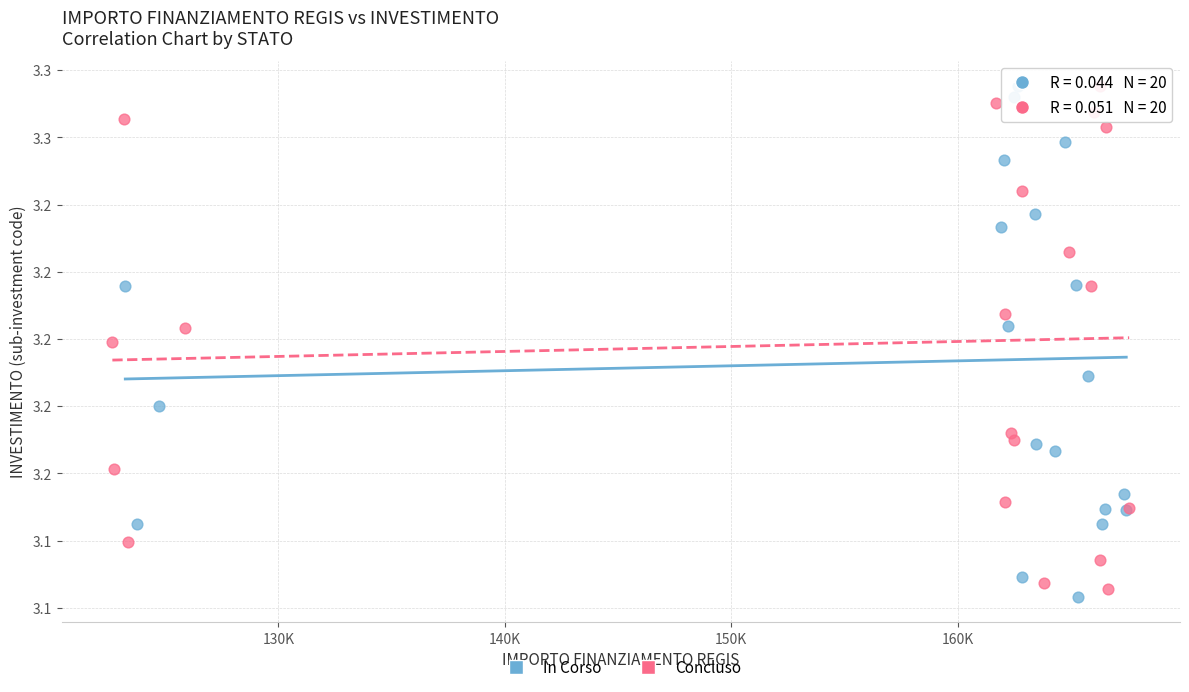

What are all the series names shown in the legend?

In Corso, Concluso